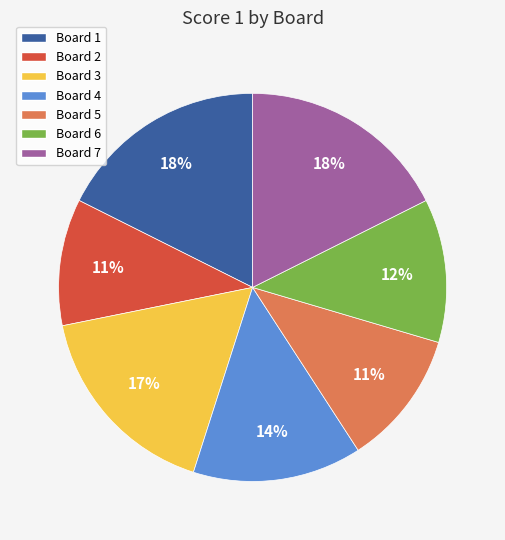

Do Board 5 and Board 4 together represent more than half of the pie?

No